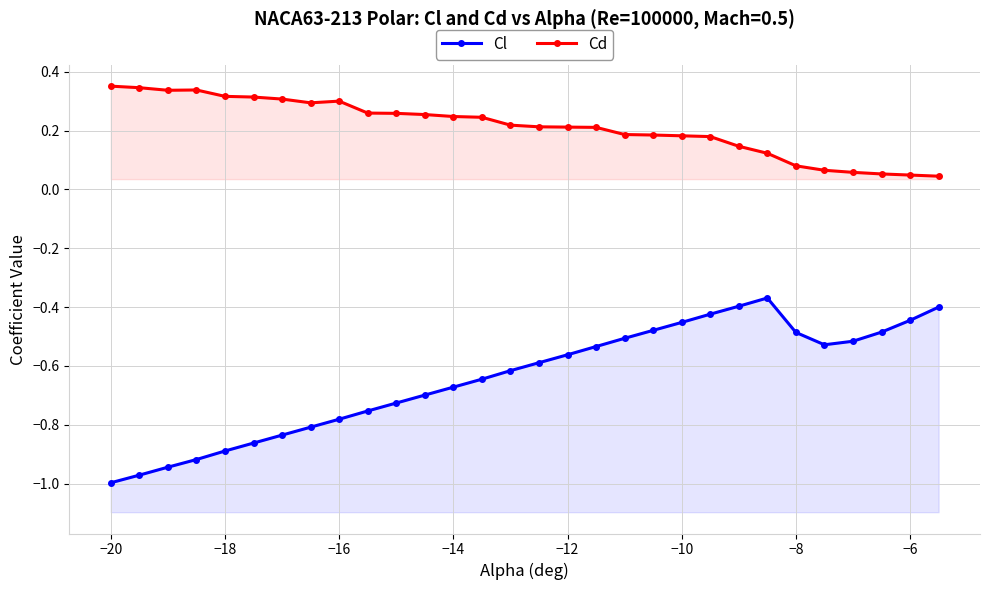

Is the value of Cd at 21 greater than the value of Cl at −22?

Yes